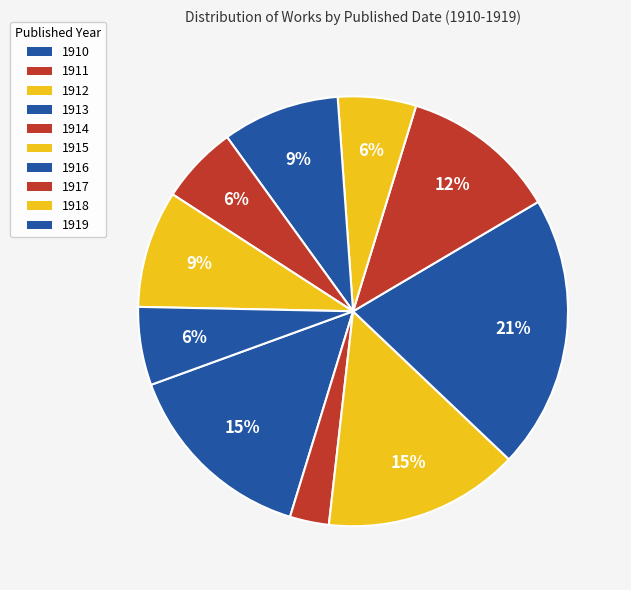

What is the change in value from 1918 to 1919?

-1